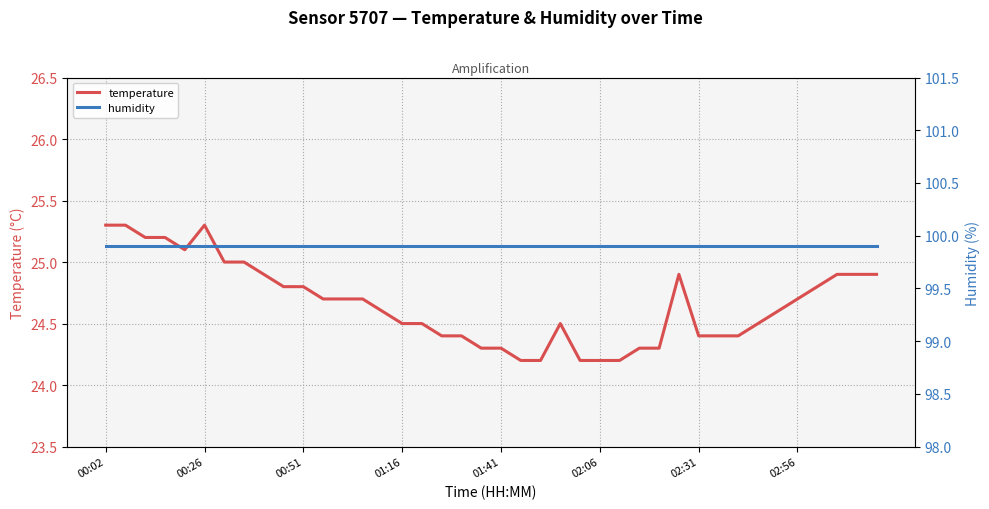

What is the approximate value of temperature at 18?

24.4